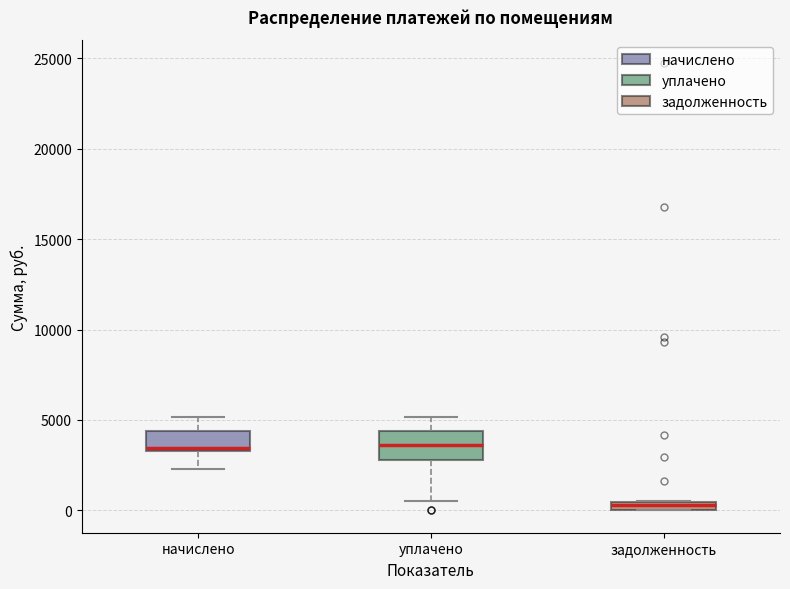

Which box is the tallest, from its lower edge to its upper edge?

уплачено